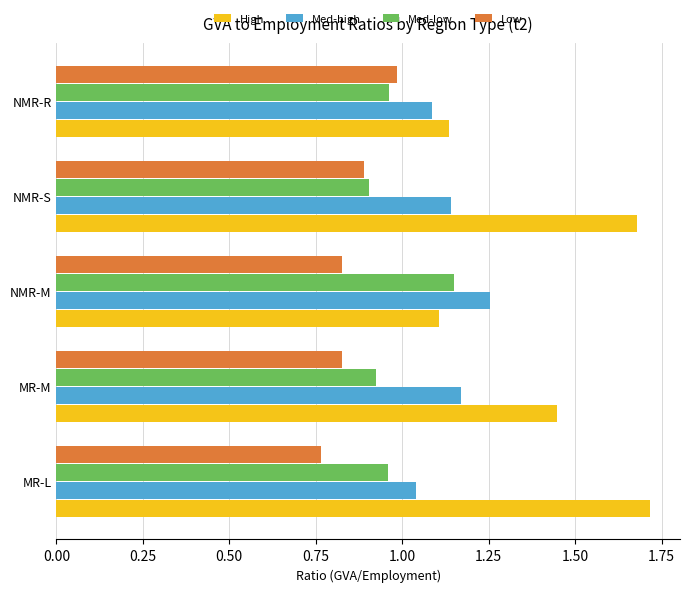

True or false: Low has a value of 0.7 at NMR-R.

False